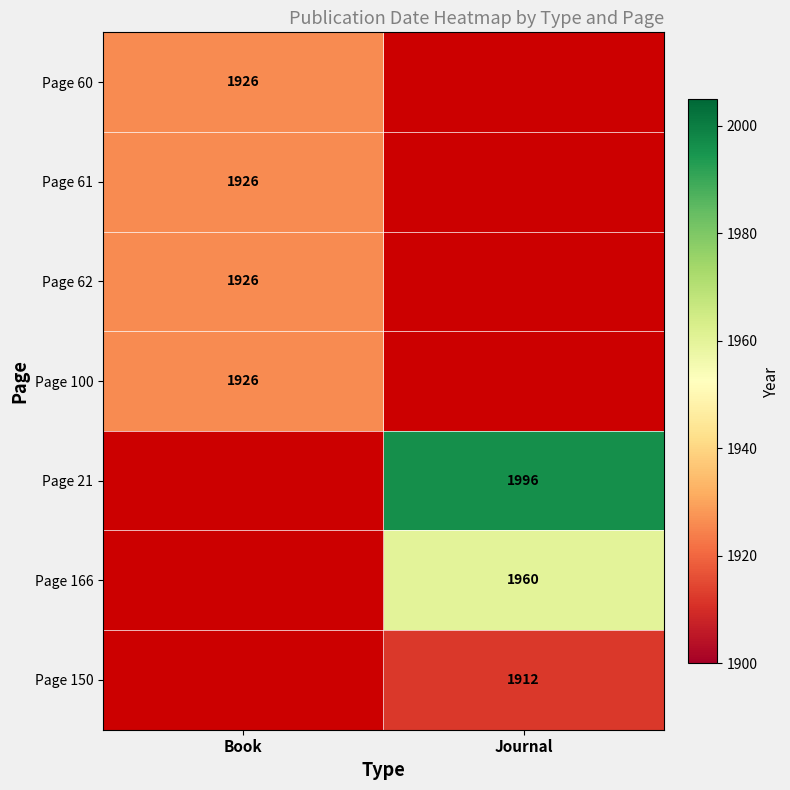

Is it true that Page 100 equals 2988 at Book?

False